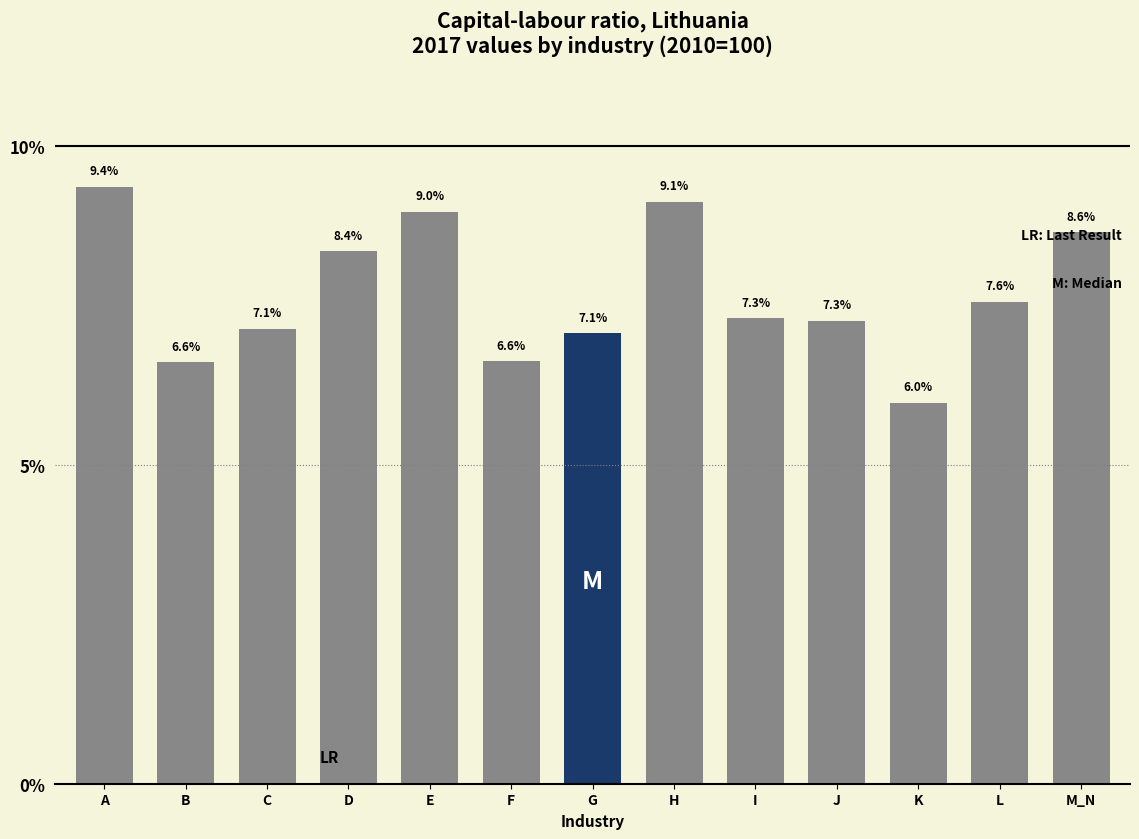

Reading right to left, transcribe all the data shown in this chart.

8.6	7.6	6.0	7.3	7.3	9.1	7.1	6.6	9.0	8.4	7.1	6.6	9.4